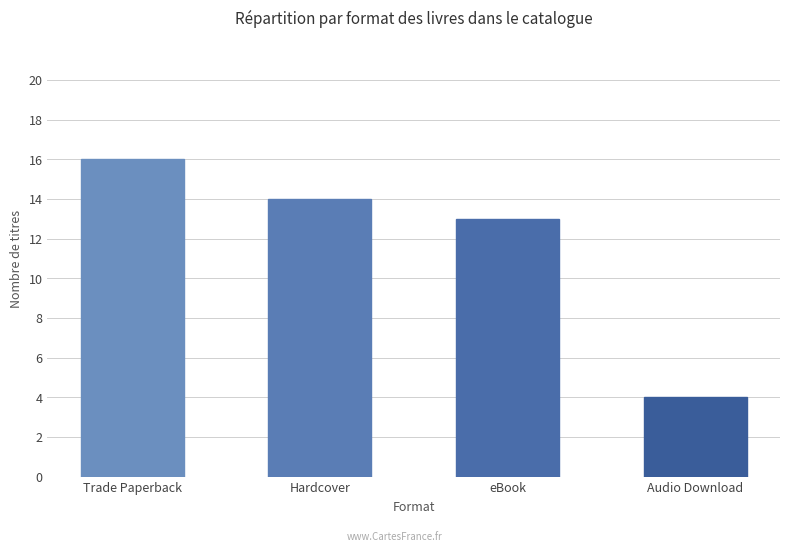

Rank the categories by value from lowest to highest.

Audio Download, eBook, Hardcover, Trade Paperback